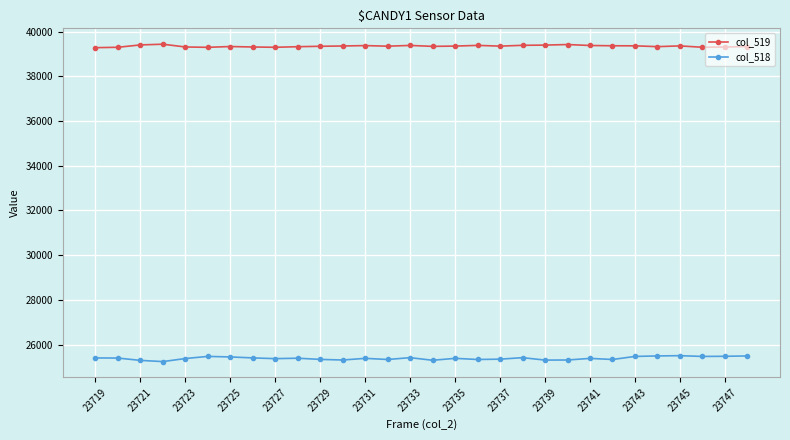

List the series in order of their peak value, highest first.

col_519, col_518